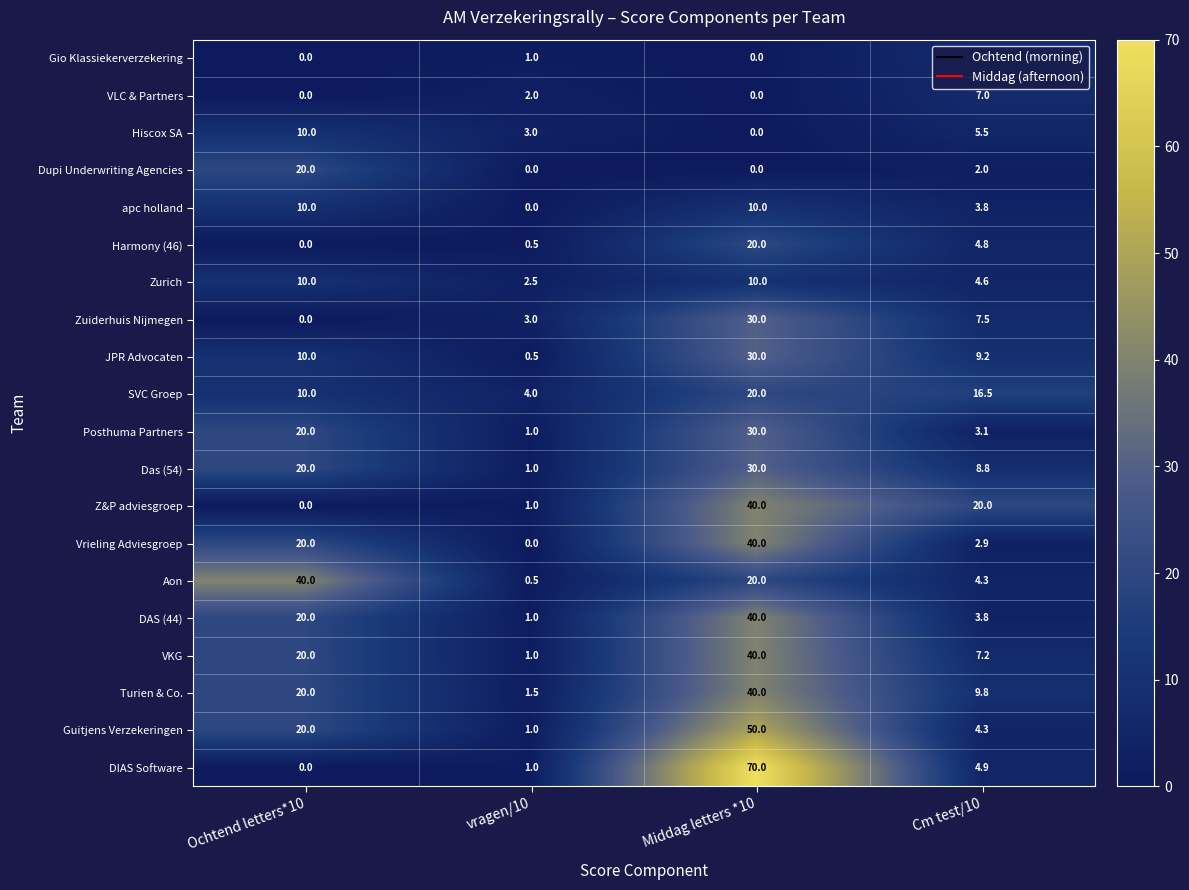

Is it true that DIAS Software equals 4.9 at Cm test/10?

True